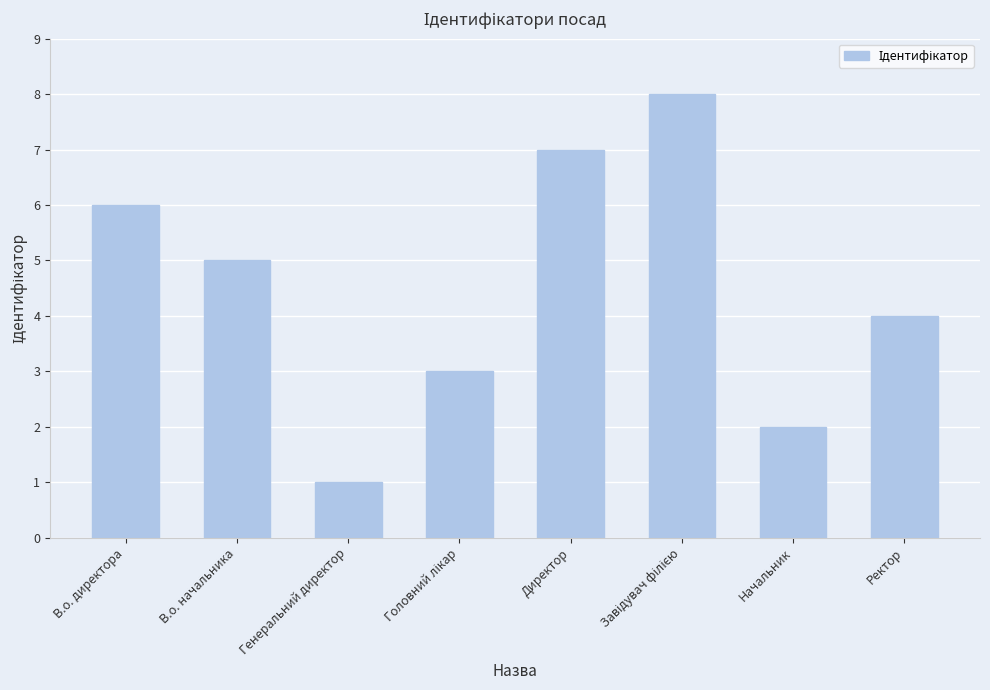

The value at Начальник is 2. True or false?

True